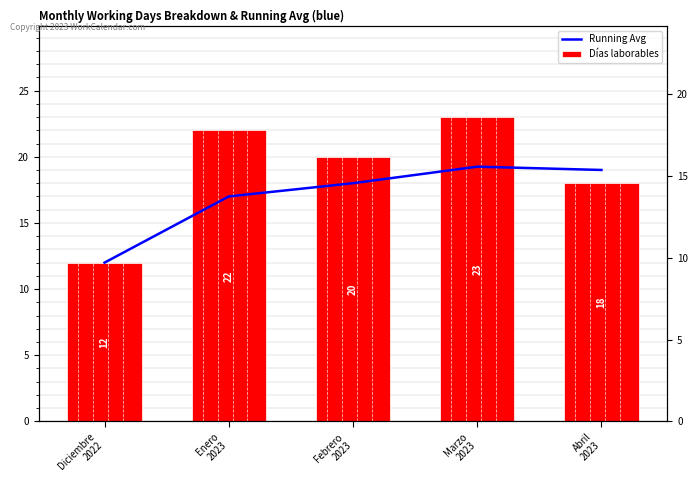

Reading right to left, transcribe all the data shown in this chart.

Running Avg: 19.0	19.2	18.0	17.0	12.0
Días laborables: 18.0	23.0	20.0	22.0	12.0